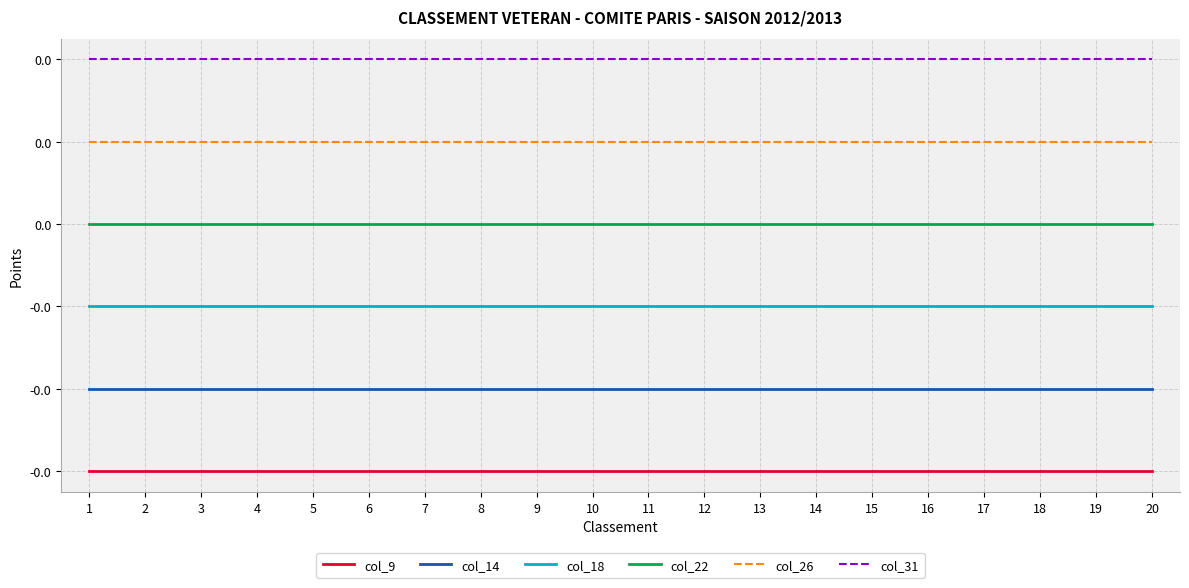

What is the sum of all col_31 values?

0.4